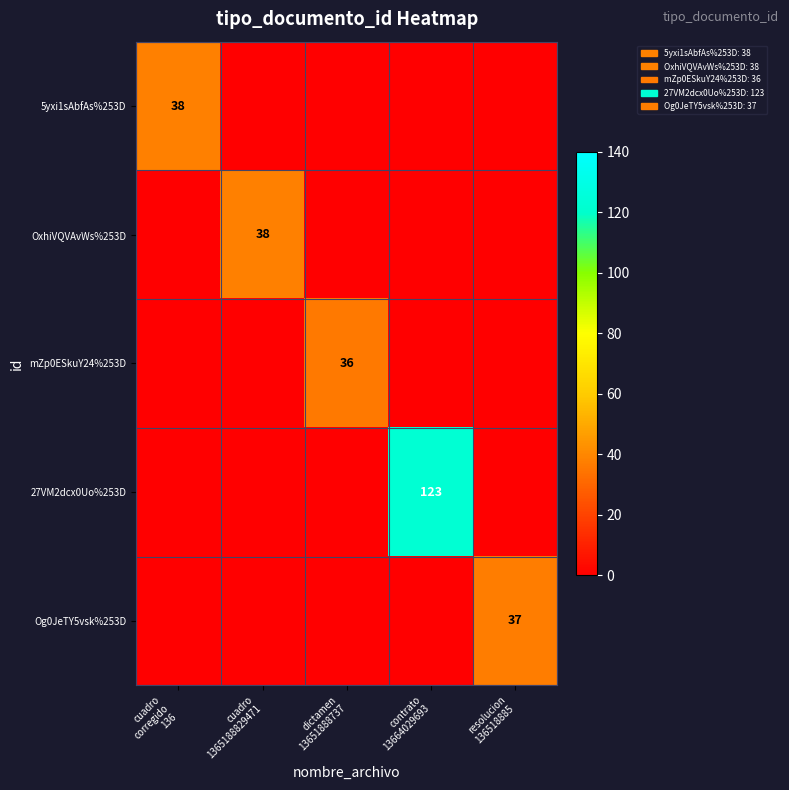

Which series has the largest range (max minus min)?

27VM2dcx0Uo%253D